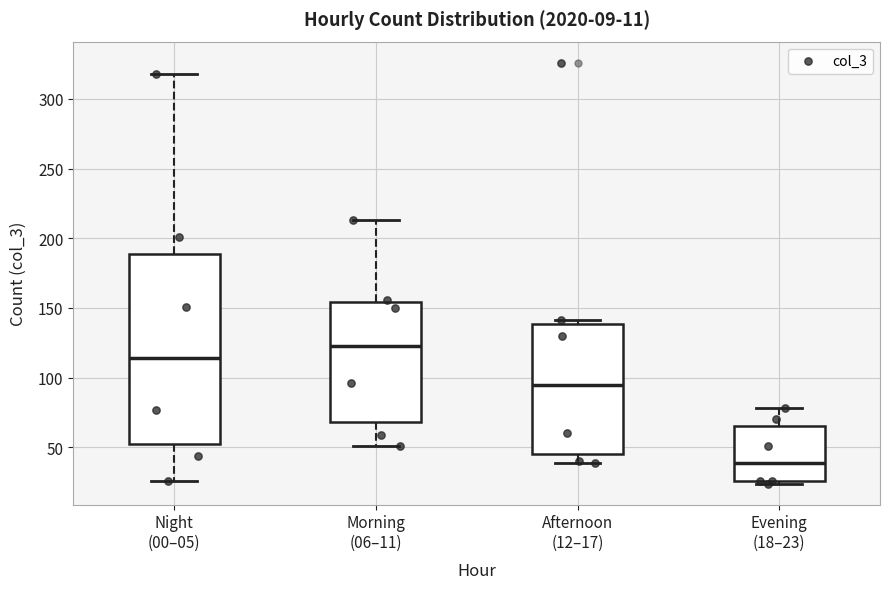

Which box has the lowest median line?

Evening (18–23)